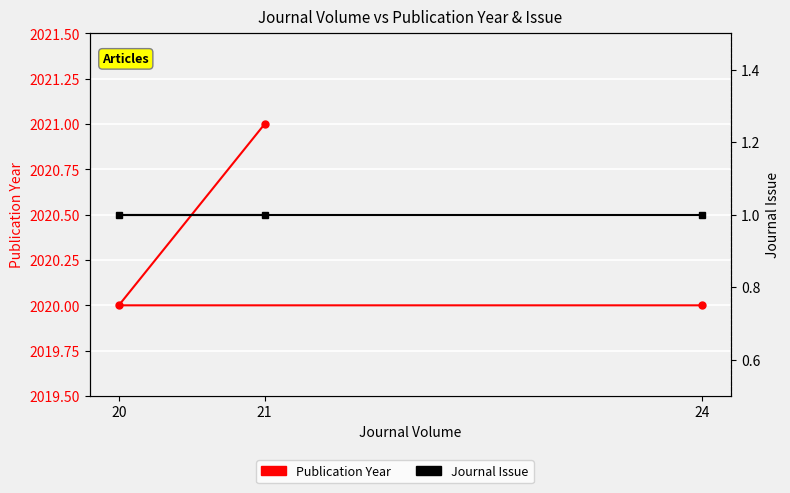

The Publication Year series shows 3329 at 20. True or false?

False